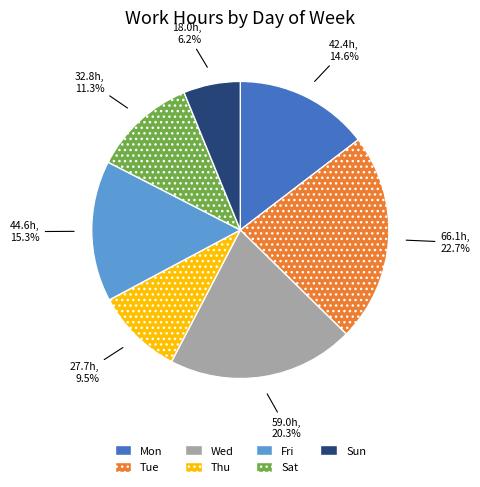

Which slice is the smallest?

Sun